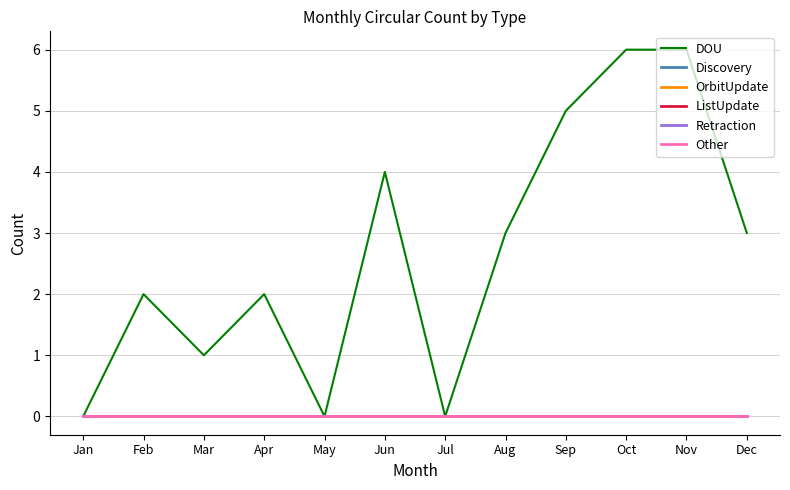

Rank the series by their maximum value, from lowest to highest.

Discovery, OrbitUpdate, ListUpdate, Retraction, Other, DOU